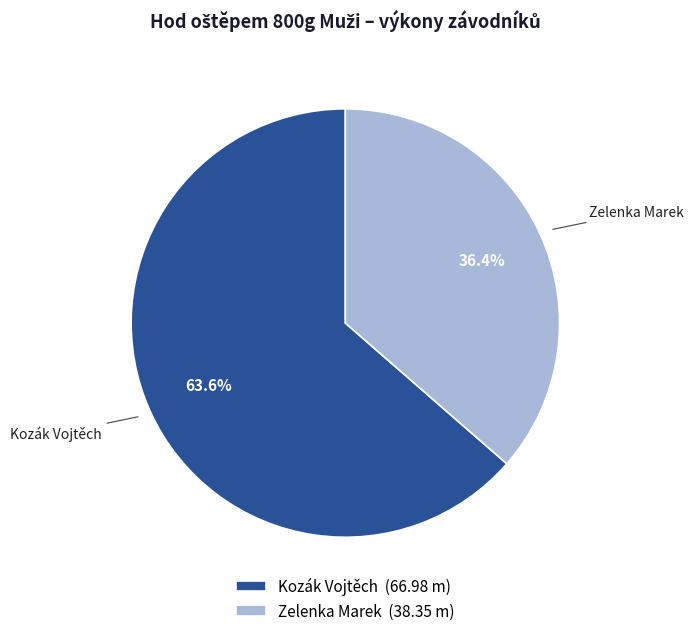

The Zelenka Marek slice represents 27% of the pie. True or false?

False